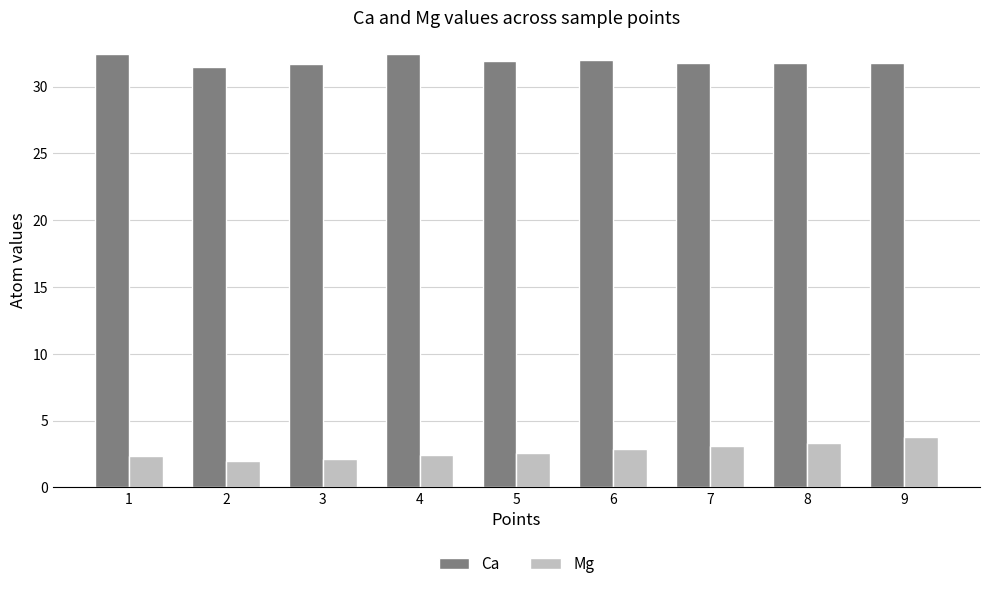

What is the difference between the second highest and minimum values in the Mg series?

1.4